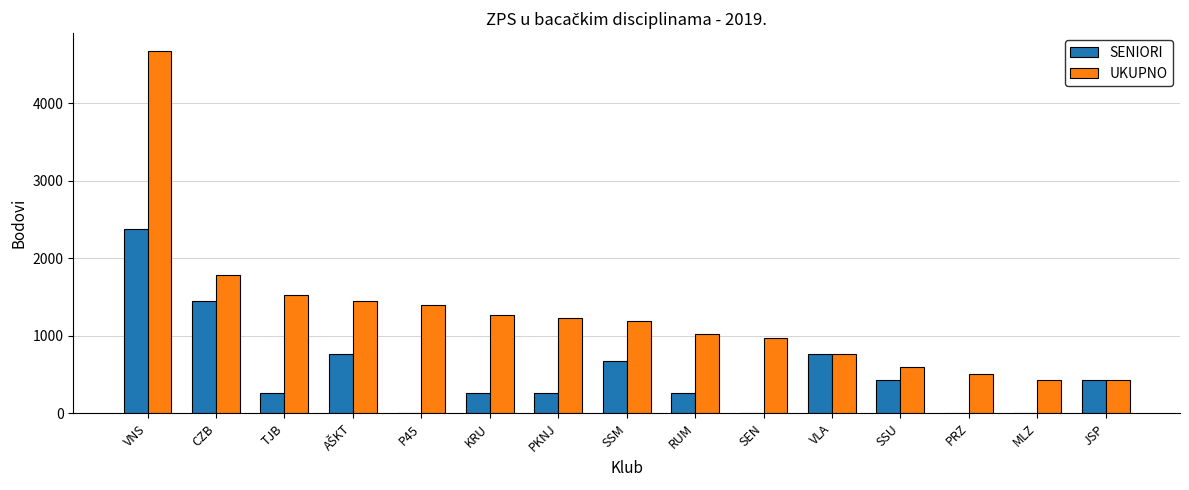

Is it true that UKUPNO equals 2942 at CZB?

False